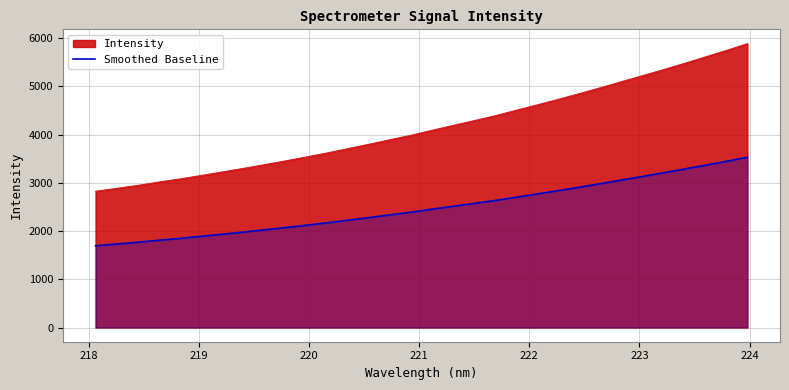

Does the chart display data point markers on the line(s)?

No